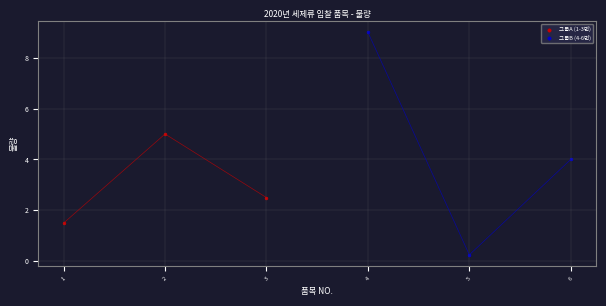

Which series reaches the maximum Y coordinate?

그룹B (4-6번)